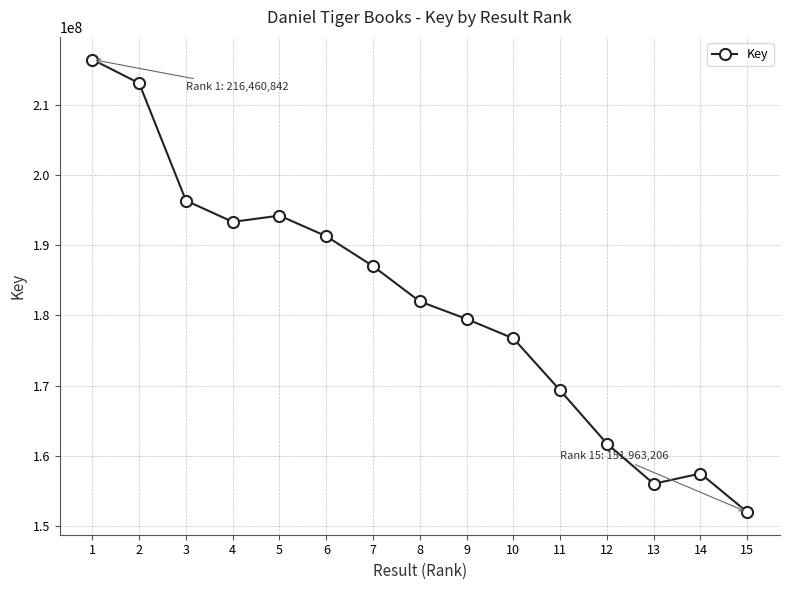

Where is the data nearest to the value 184212024?

8